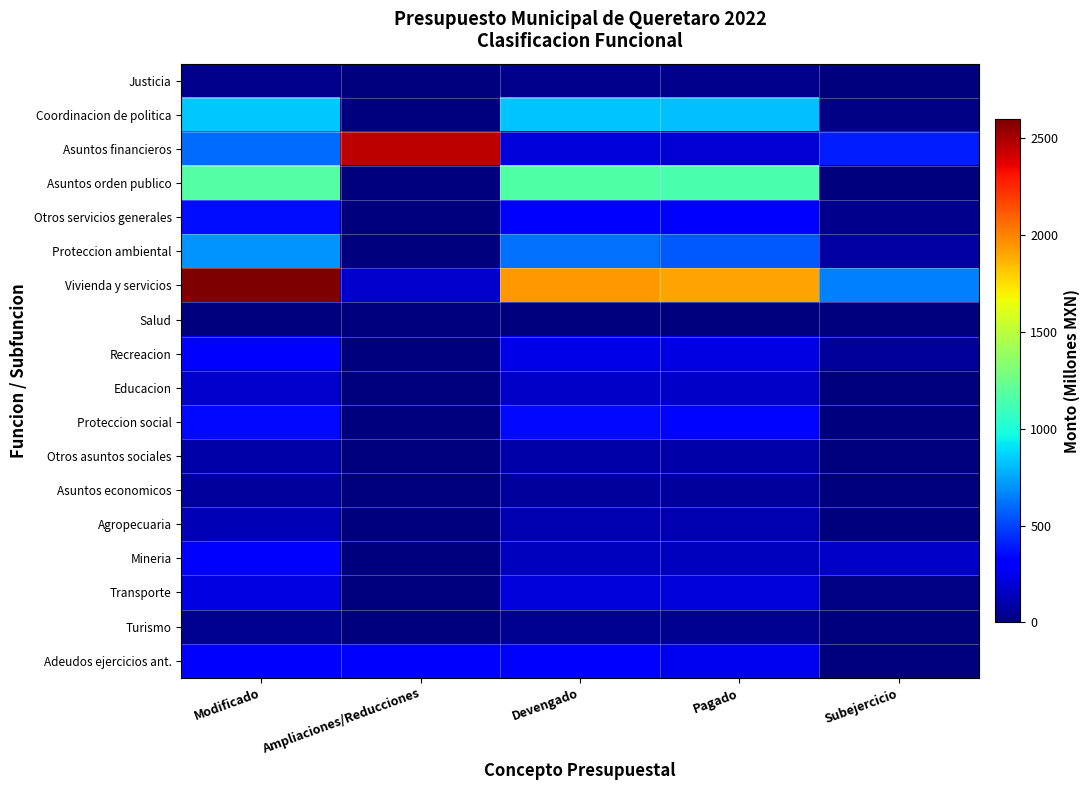

Which series changed the most between Ampliaciones/Reducciones and Devengado?

Asuntos financieros